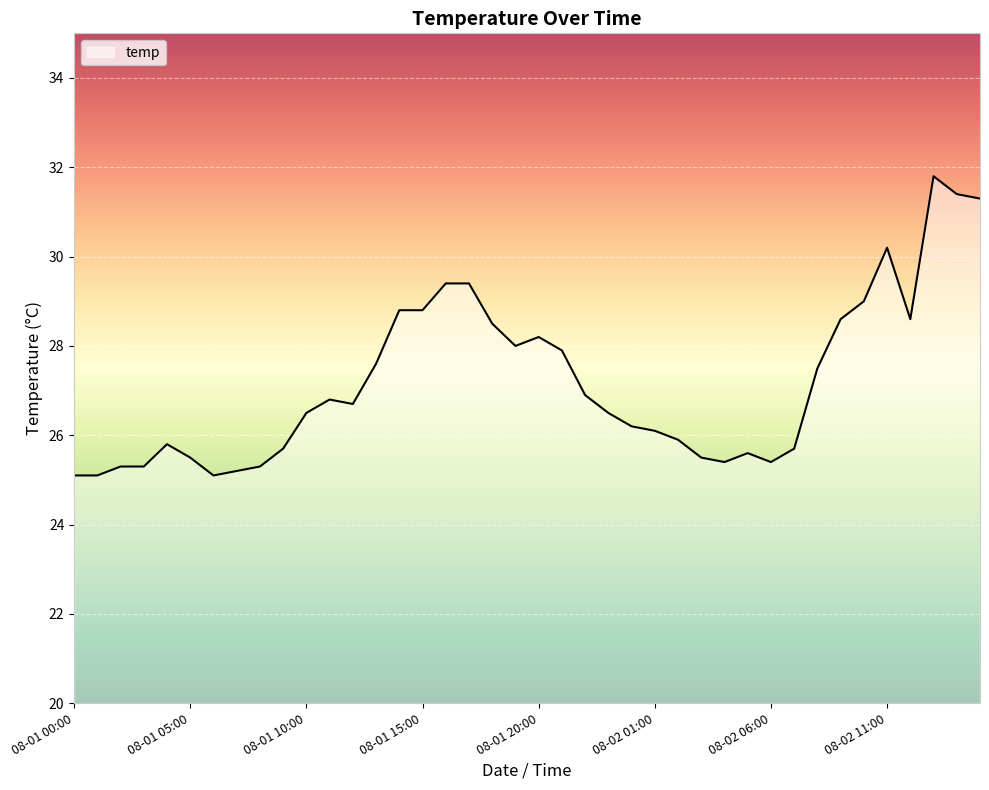

What is the smallest value displayed?

25.1